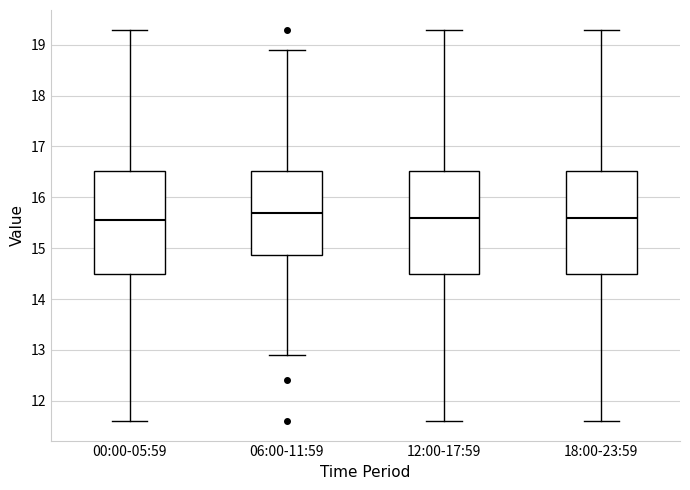

Where is the upper edge of the box for 12:00-17:59 on the y-axis? The values are not printed on the chart, so give them approximately, as read against the axis.

16.5